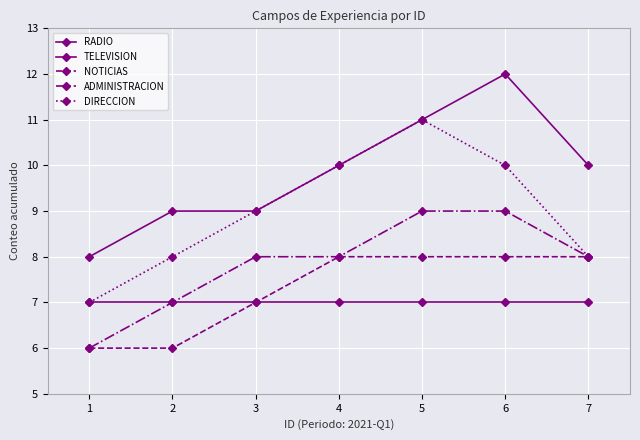

Count the TELEVISION values in the range 9 to 11.

5